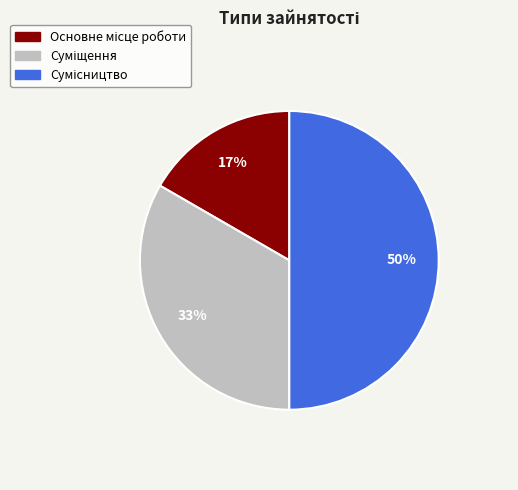

To the nearest percent, what is the average slice percentage?

33%